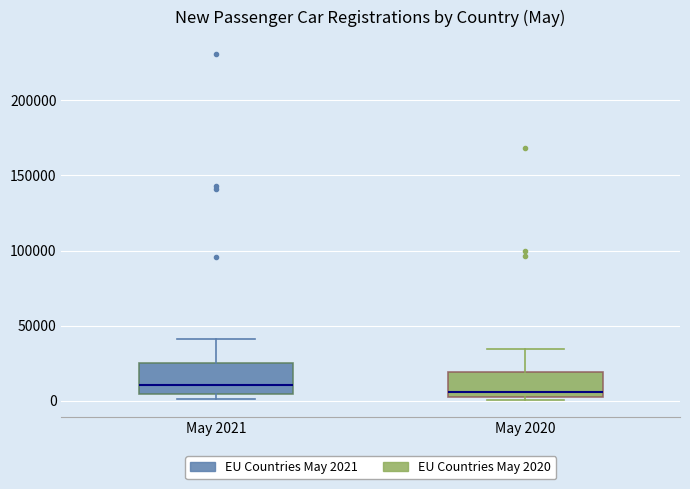

Where is the lower edge of the box for May 2020 on the y-axis? The values are not printed on the chart, so give them approximately, as read against the axis.

0